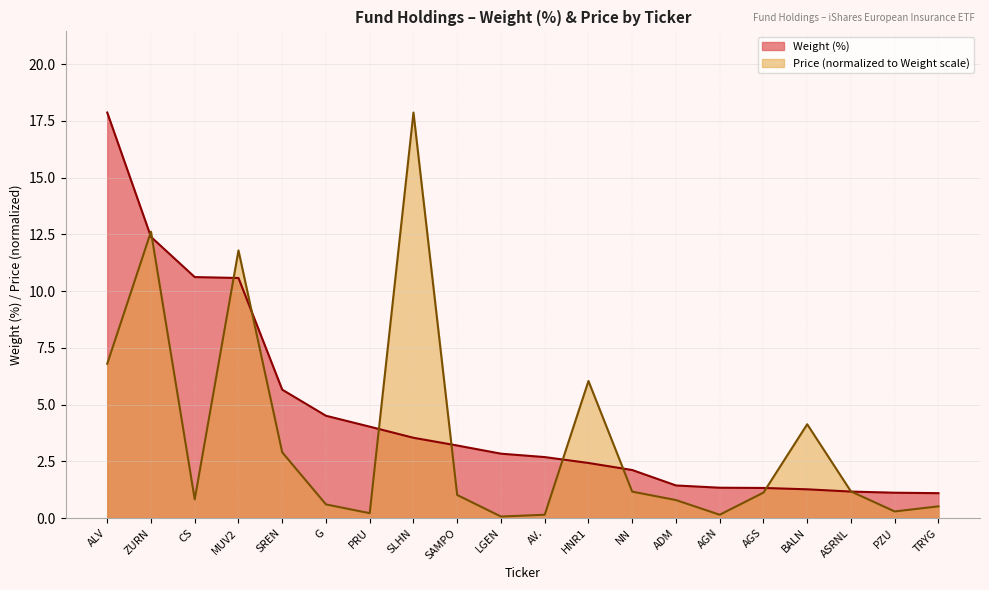

What is the average value of the Price series?

3.5